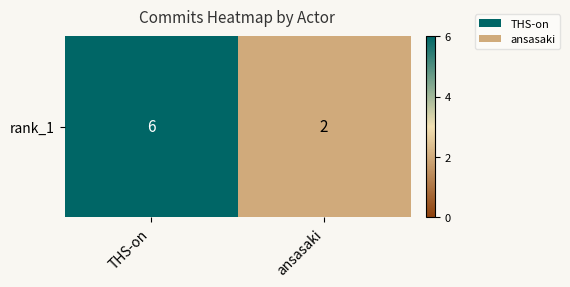

How many distinct data groups are displayed?

1